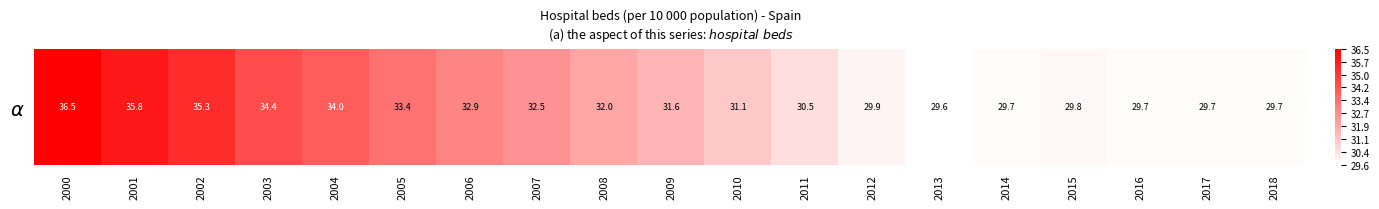

Reading right to left, list all the values displayed in this chart.

2018=29.7	2017=29.7	2016=29.7	2015=29.8	2014=29.7	2013=29.6	2012=29.9	2011=30.5	2010=31.1	2009=31.6	2008=32.0	2007=32.5	2006=32.9	2005=33.4	2004=34.0	2003=34.4	2002=35.3	2001=35.8	2000=36.5